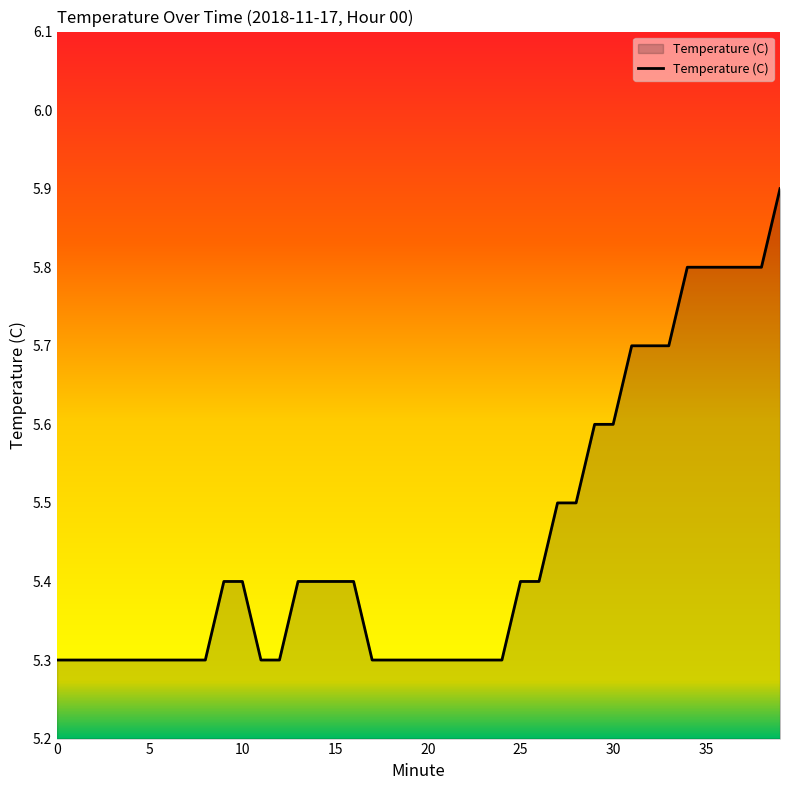

What is the maximum value shown in the chart?

5.9